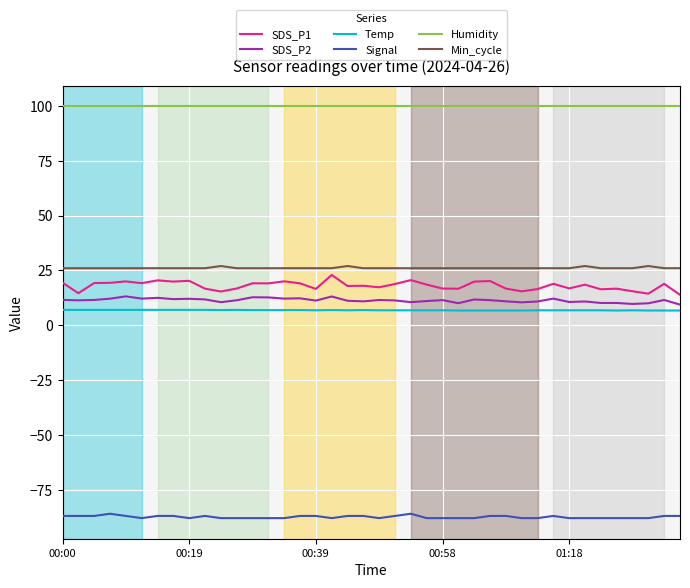

Count the number of data series in this chart.

6